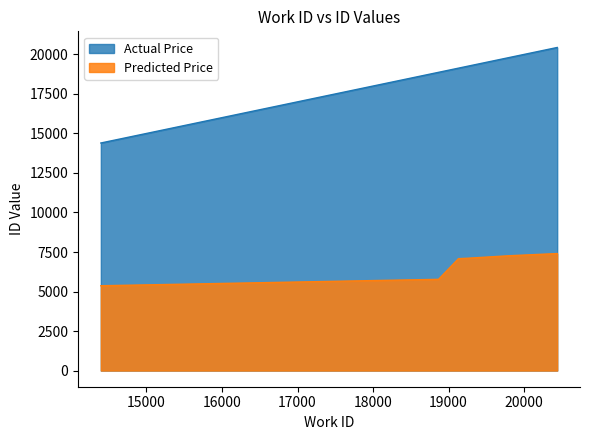

Reading left to right, what are all the values shown in this chart?

Actual Price: 14396	18867	19131	19250	19797	20438
Predicted Price: 5366	5772	7080	7106	7263	7402